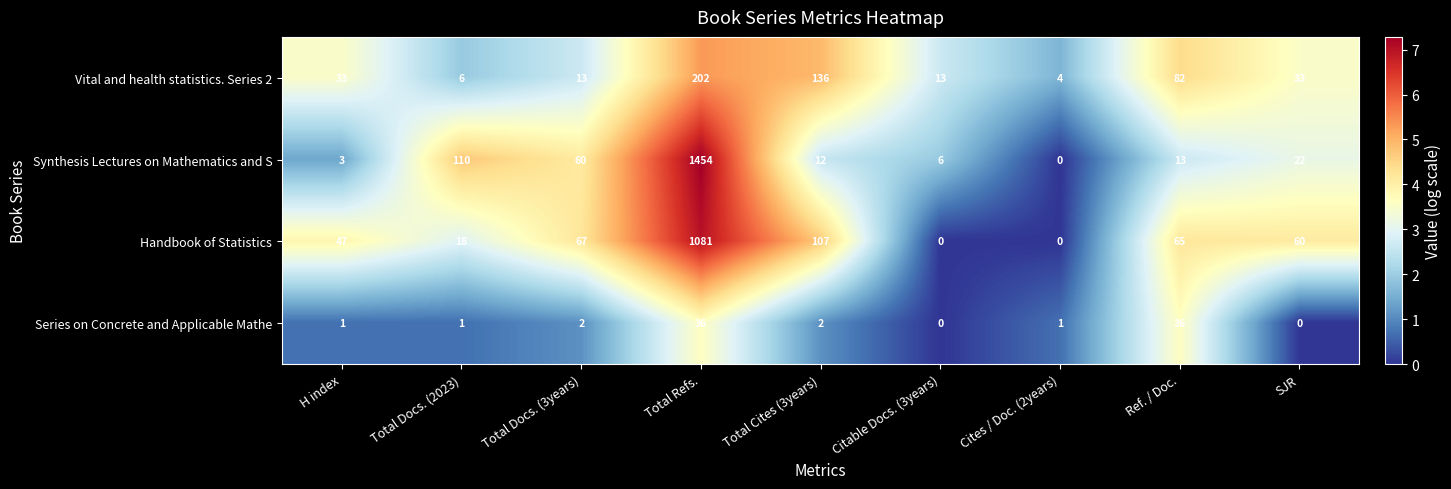

Which series has the widest spread of values?

Synthesis Lectures on Mathematics and S